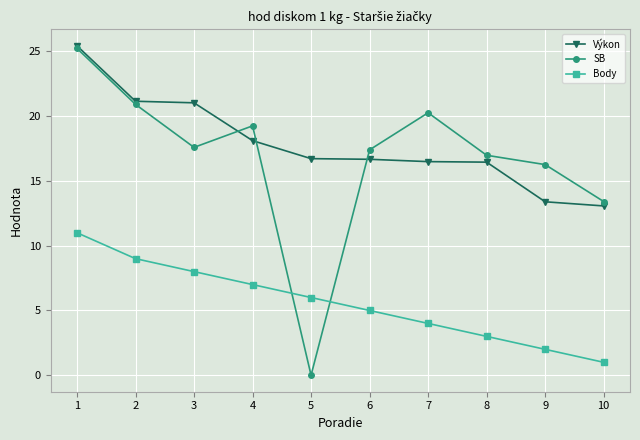

Where is the first local maximum for SB?

4